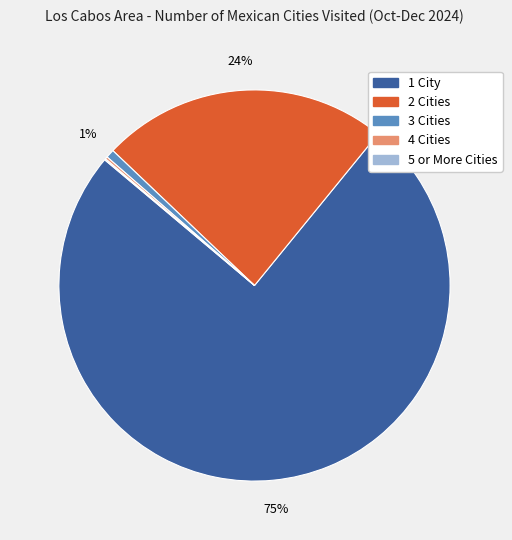

Which slice is the largest?

1 City